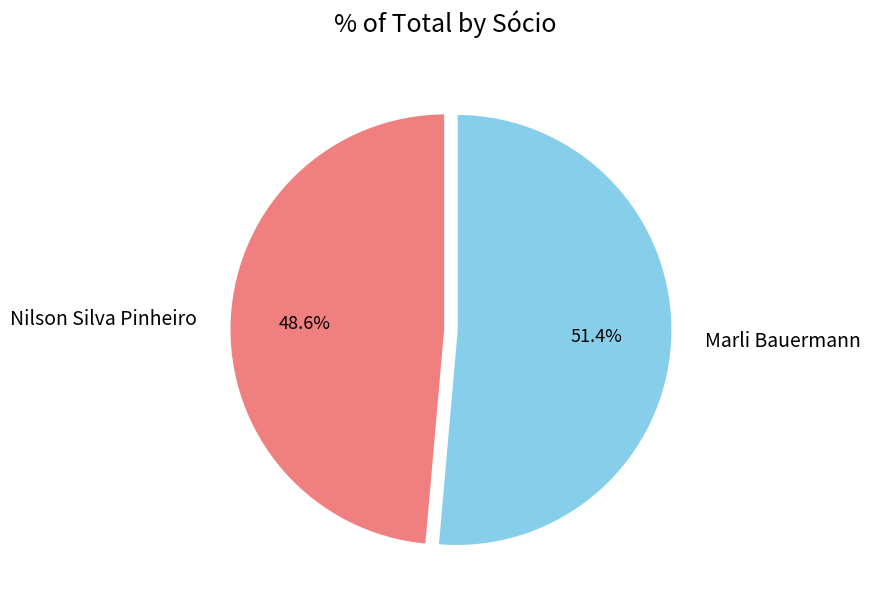

Combined, do Nilson Silva Pinheiro and Marli Bauermann account for over 50%?

Yes